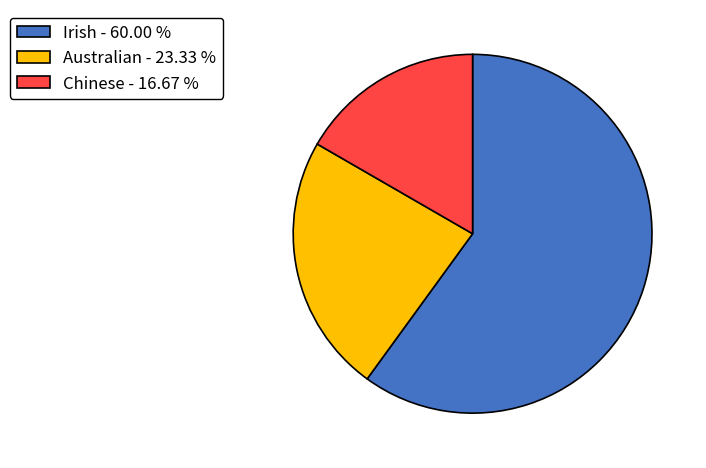

Between Australian and Irish, which is larger?

Irish